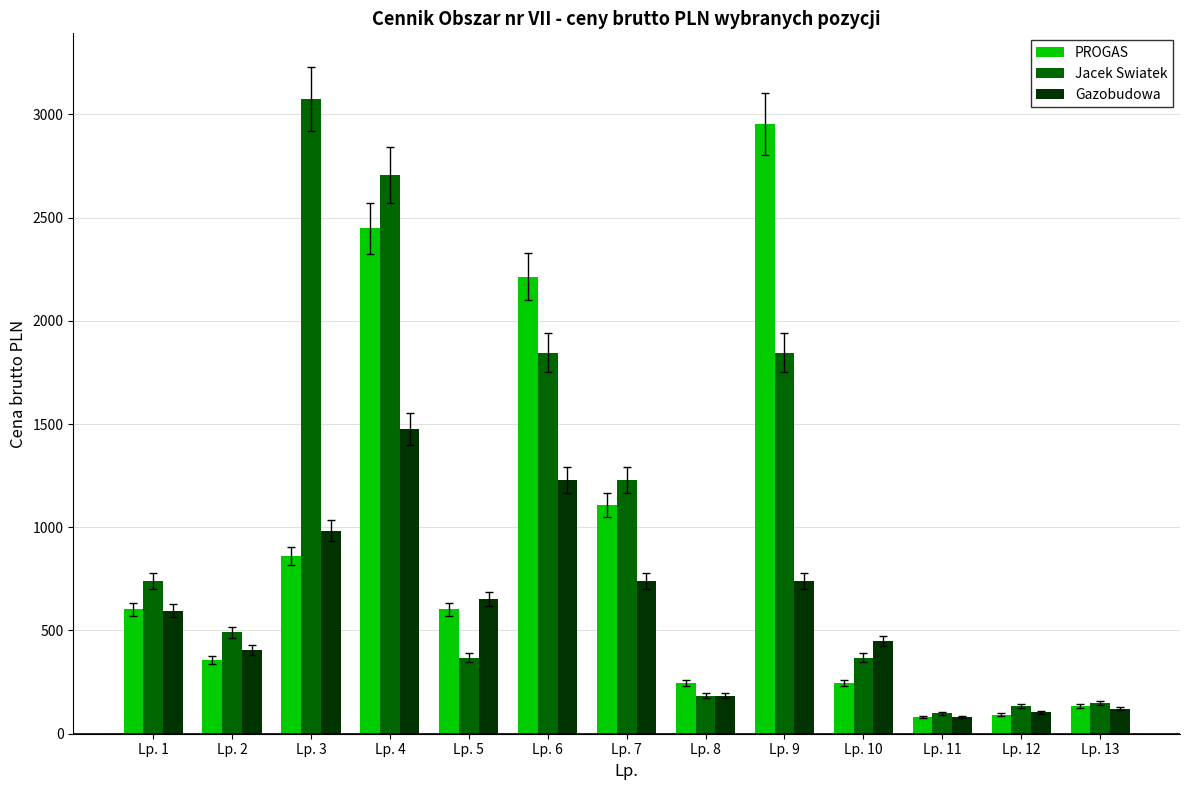

How many bars are there in each group?

3